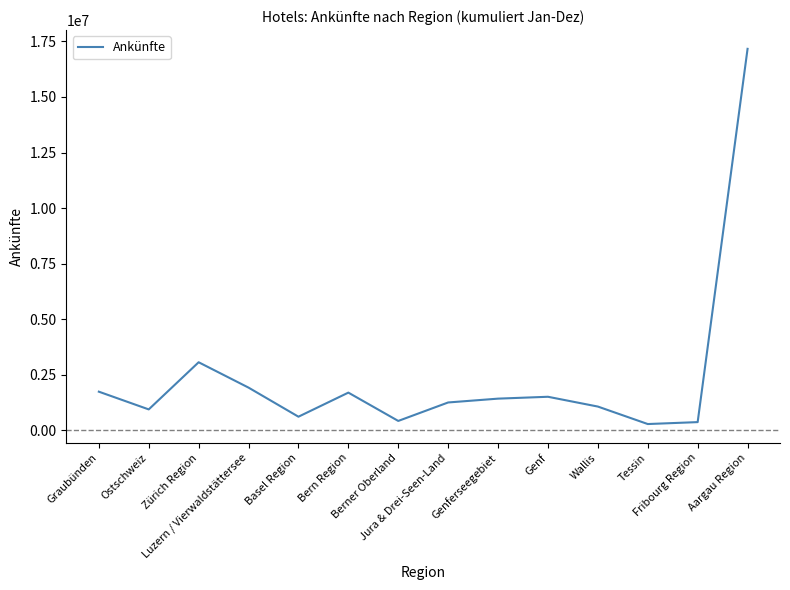

What is the sum of all values?

33545600